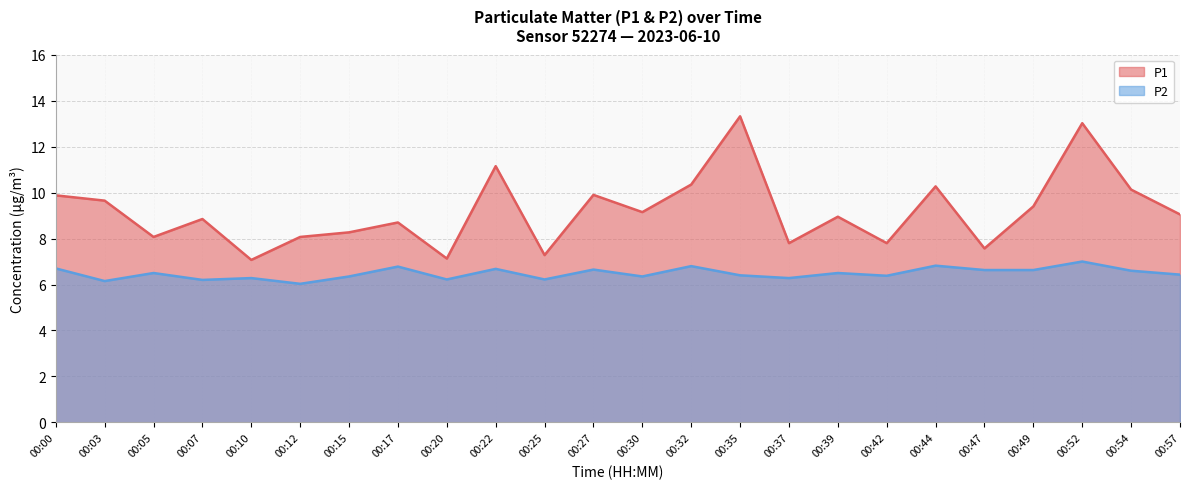

How many lines are shown in the chart?

2